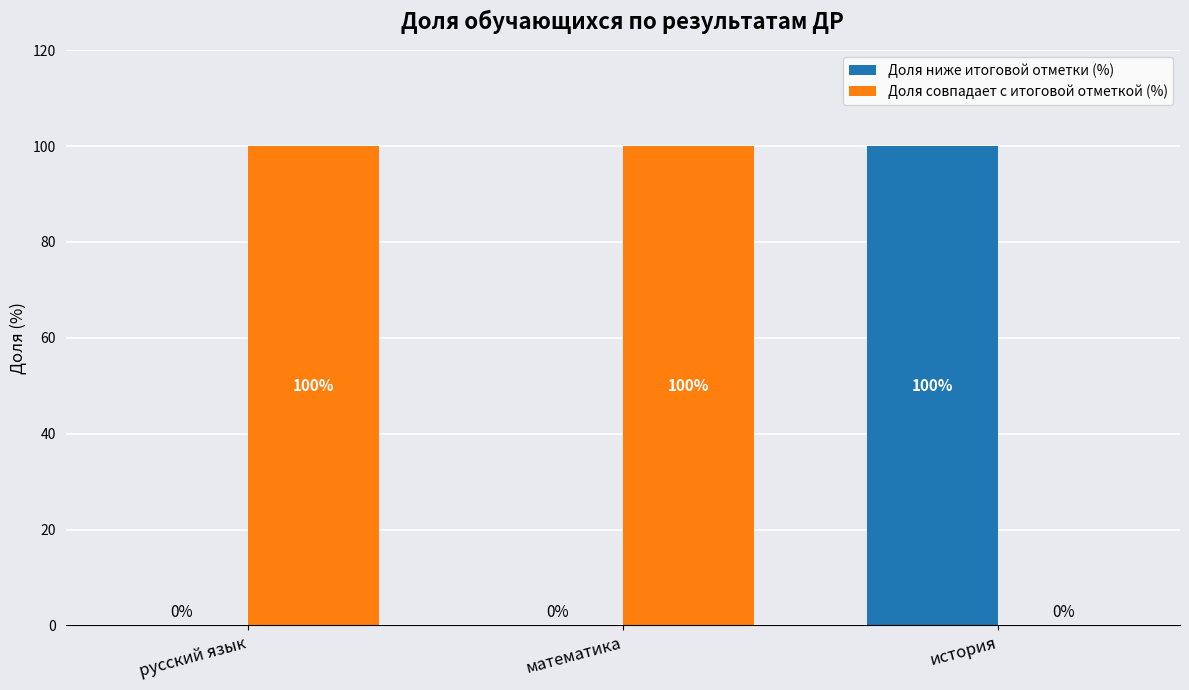

Are the bars horizontal?

No